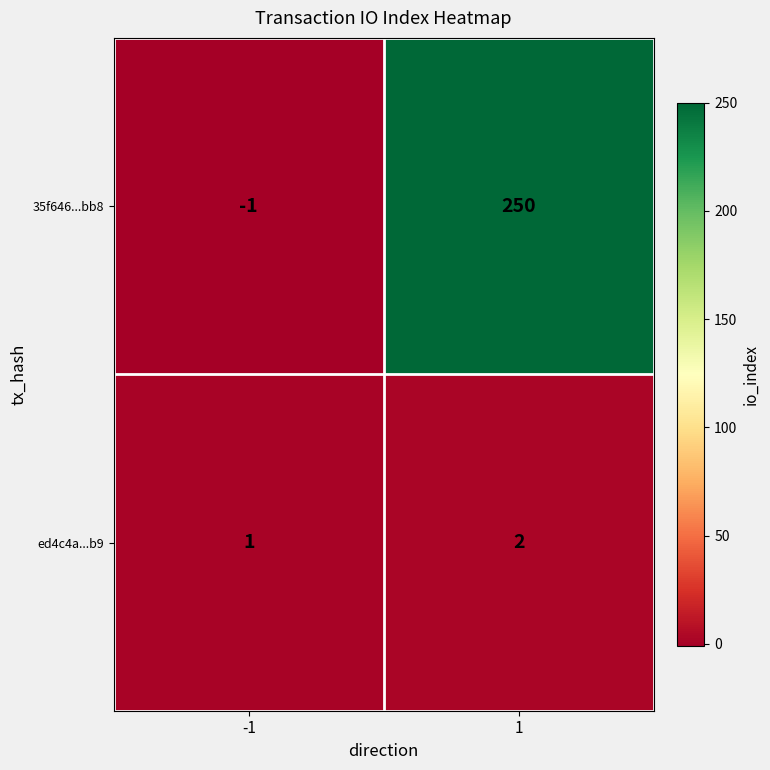

True or false: ed4c4a...b9 has a value of 2 at 1.

True